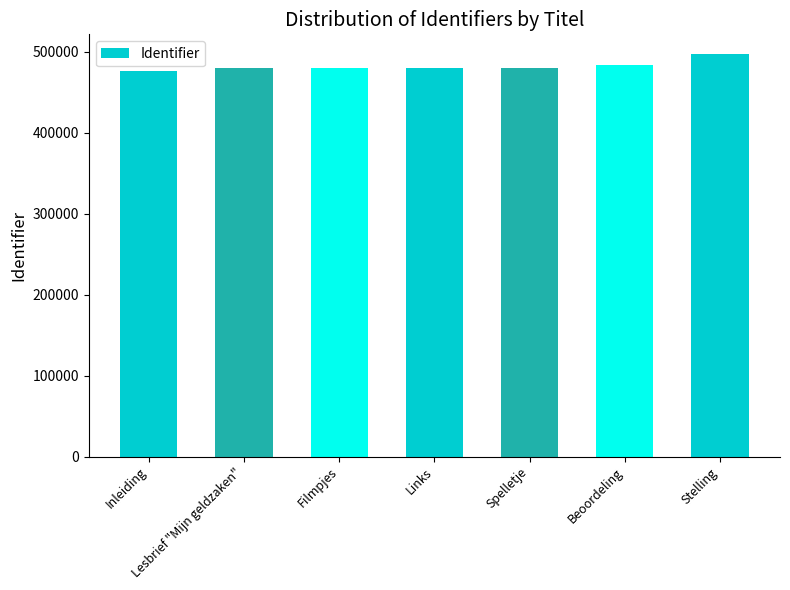

True or false: the data shows 264375 at Spelletje.

False